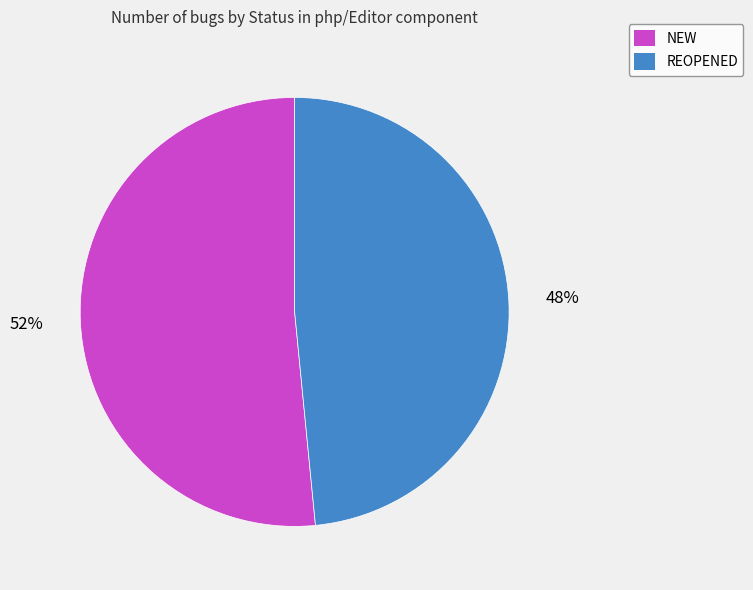

Is there any slice that represents more than half of the pie?

Yes